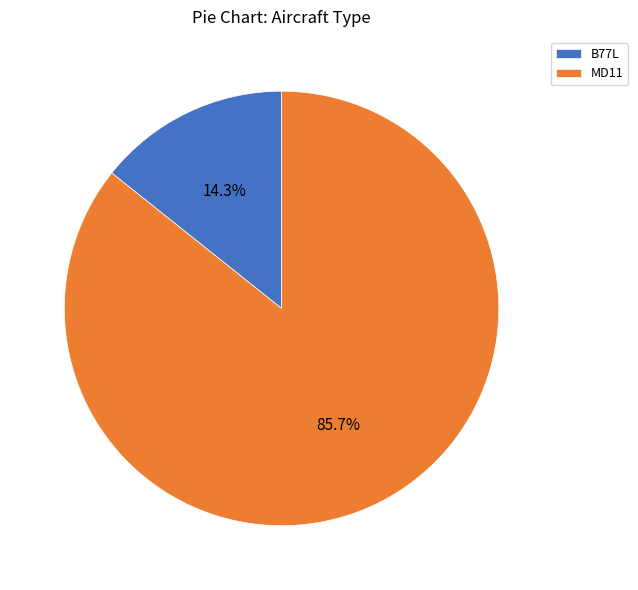

The B77L slice represents 14% of the pie. True or false?

True